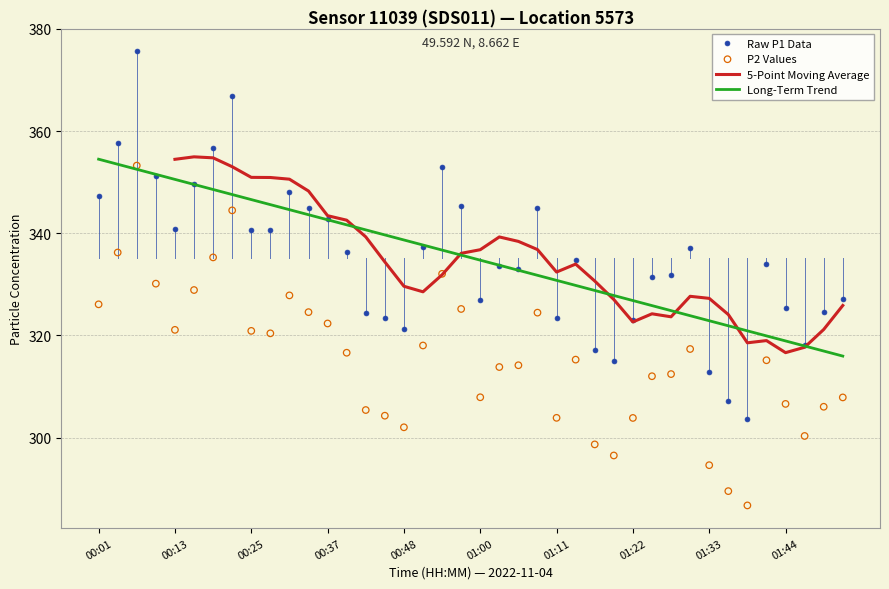

Which series has the largest total across all categories?

P1